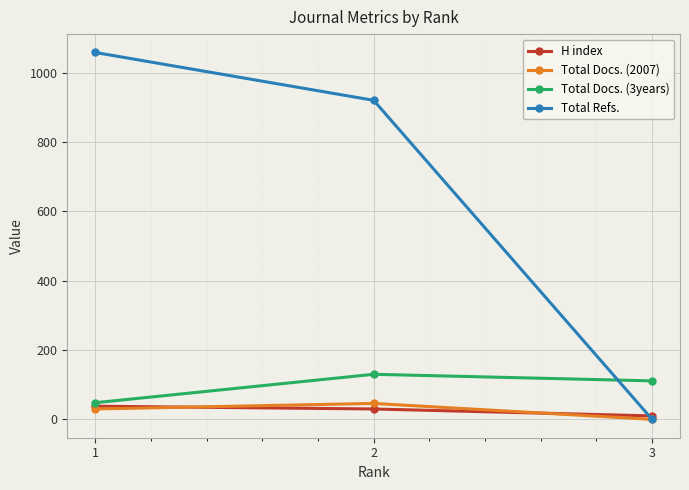

Where is Total Docs. (3years) nearest to the value 89?

3